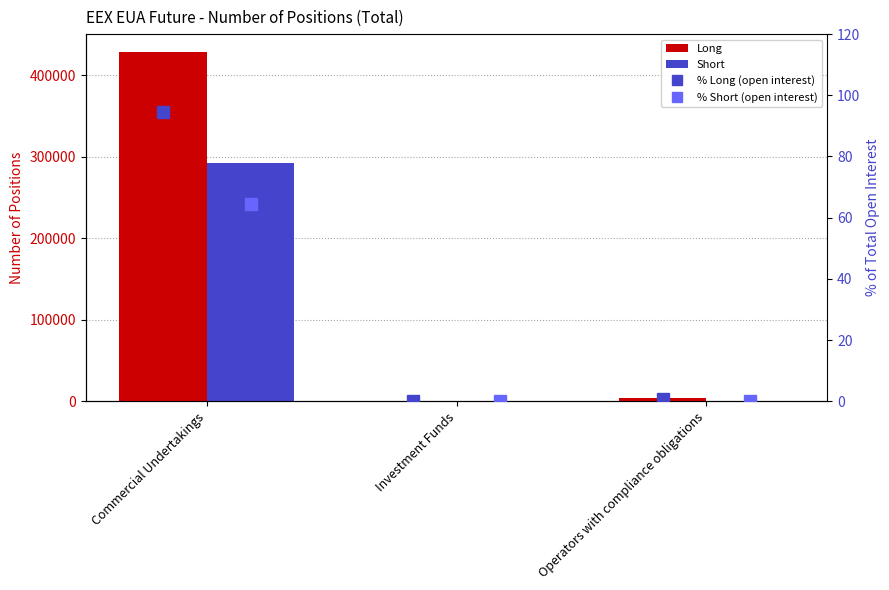

The % Long (open interest) series shows 48.4 at Investment Funds. True or false?

False